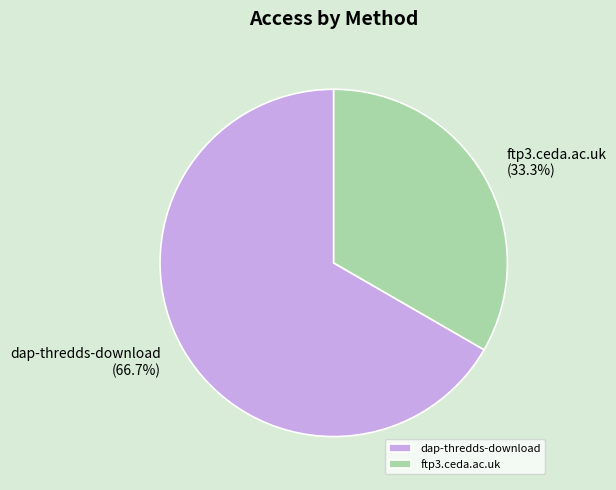

What percentage is the dap-thredds-download slice, to the nearest percent?

67%